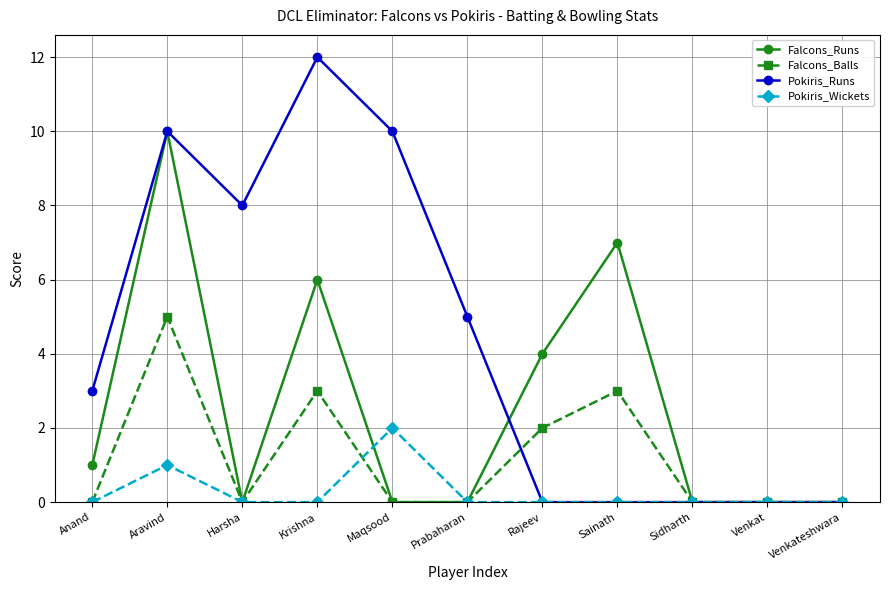

Is it true that Pokiris_Wickets equals 0 at Anand?

True